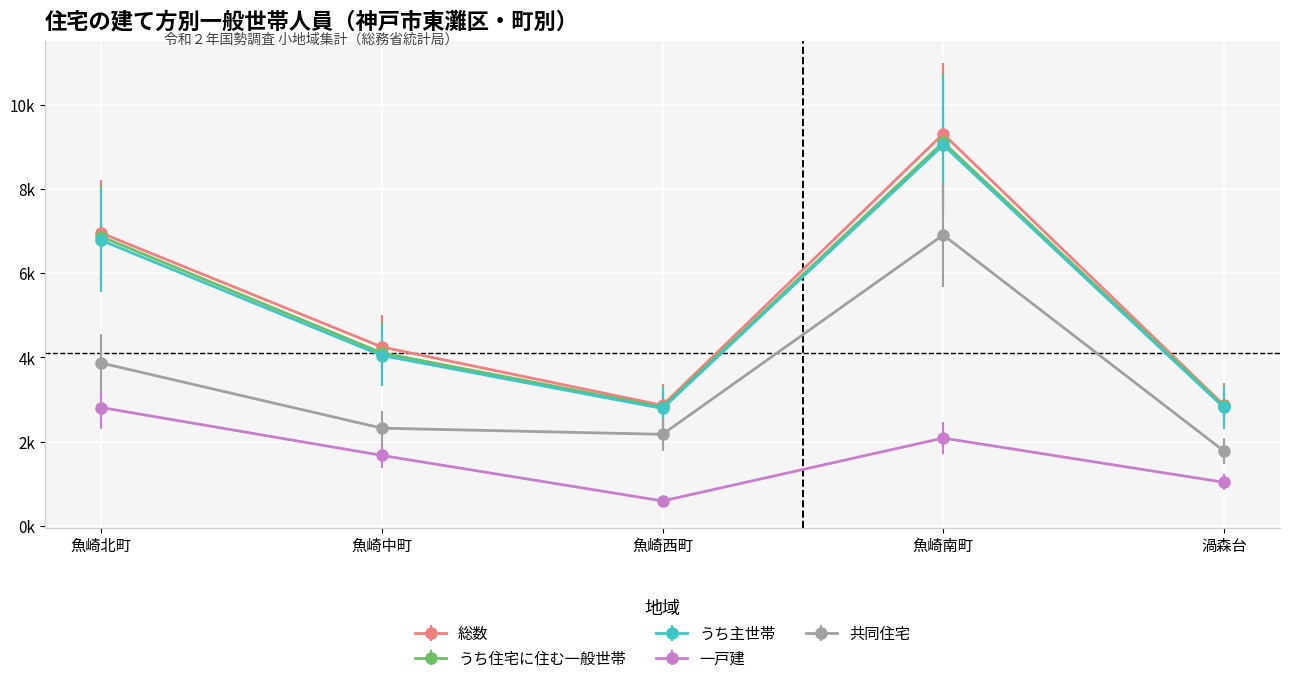

Is the value of 一戸建 at 渦森台 greater than the value of 共同住宅 at 魚崎南町?

No